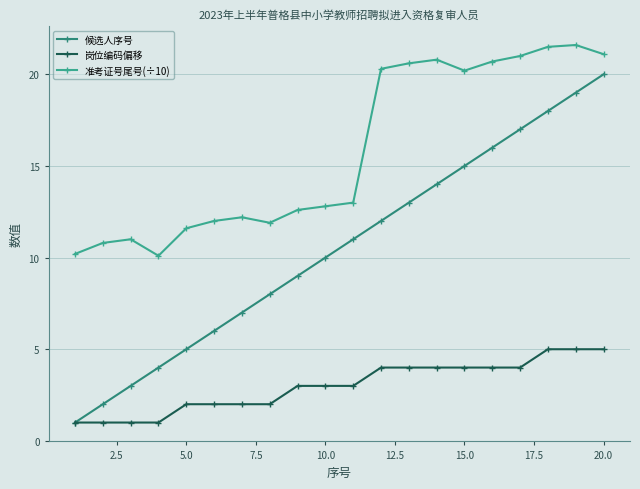

True or false: 准考证号尾号(÷10) and 候选人序号 intersect in this chart.

False